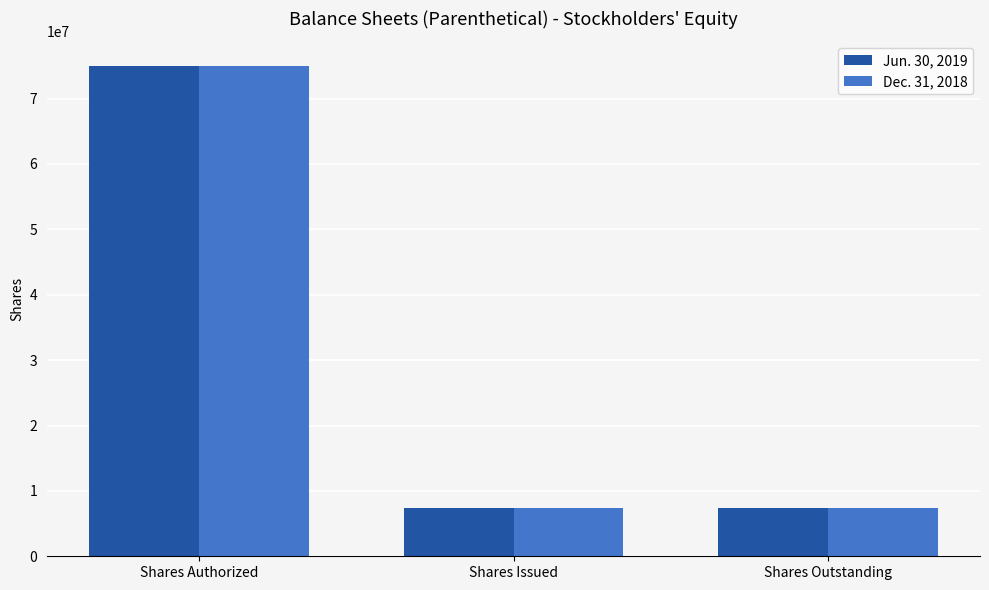

Are the bars grouped side by side (vs. stacked)?

Yes